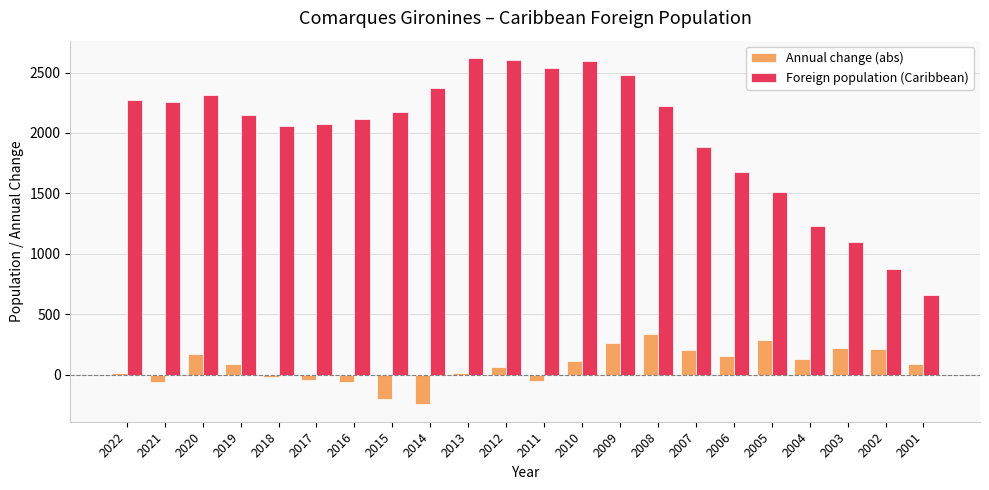

What is the spread (max minus min) of values at 2014?

2620